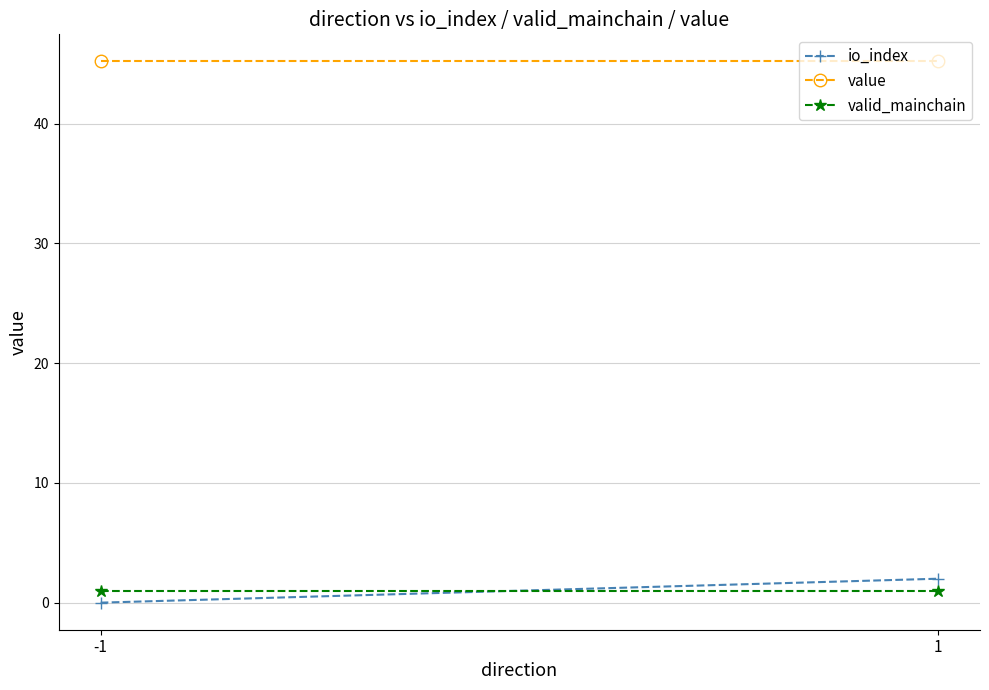

Which series has the widest spread of values?

io_index